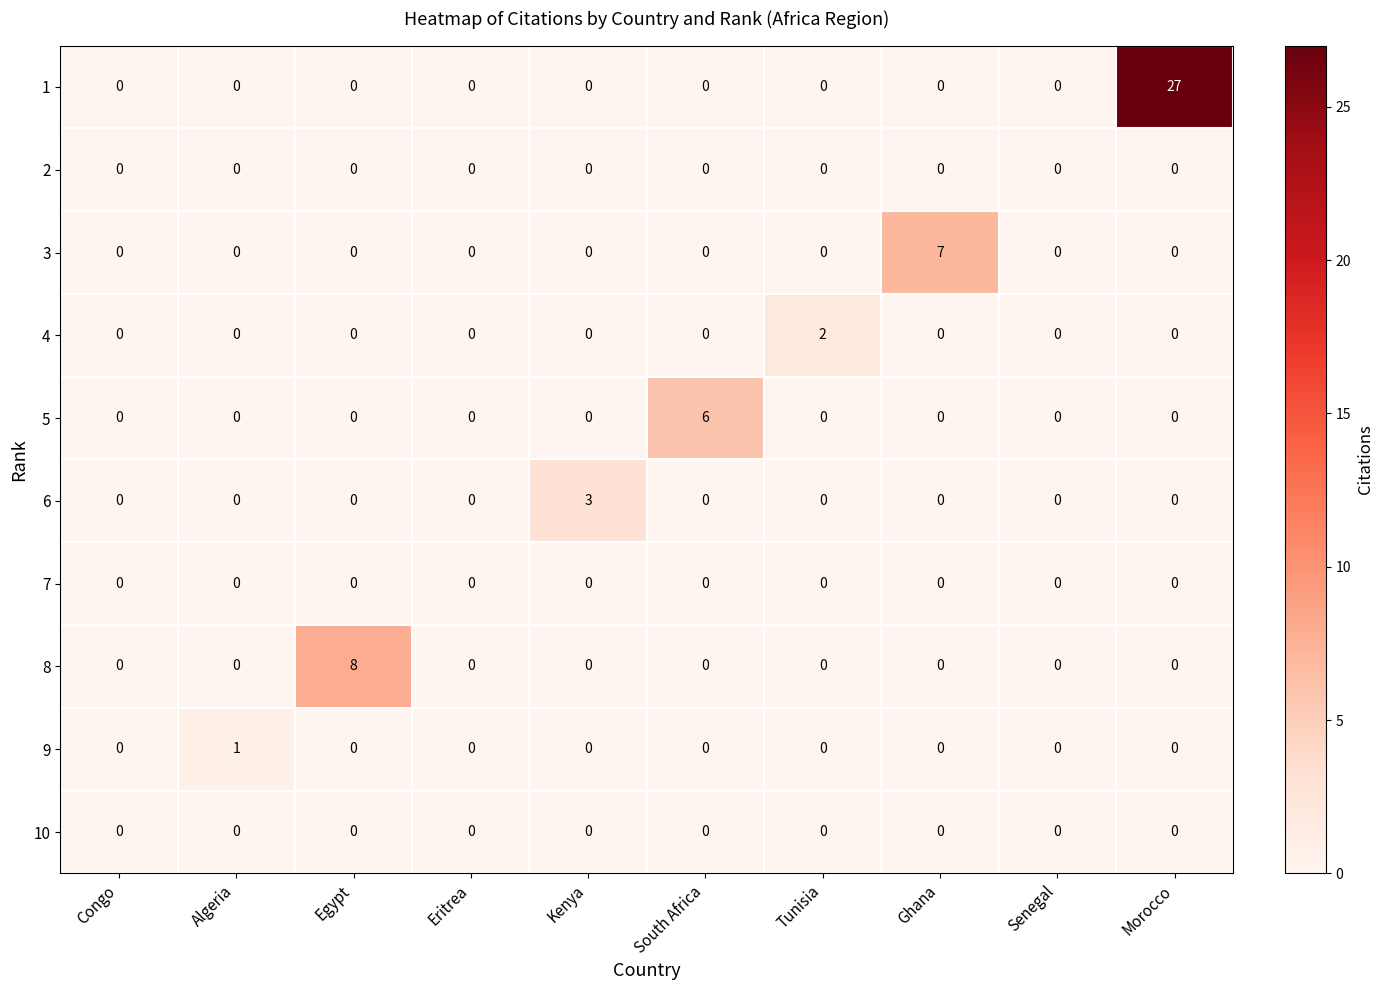

At which category is the sum across all series the highest?

Morocco